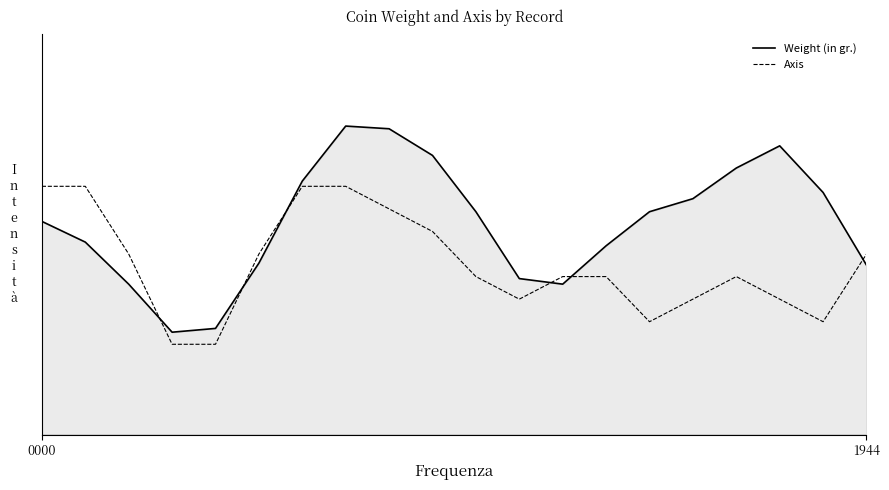

How many times do Weight (in gr.) and Axis cross each other?

6